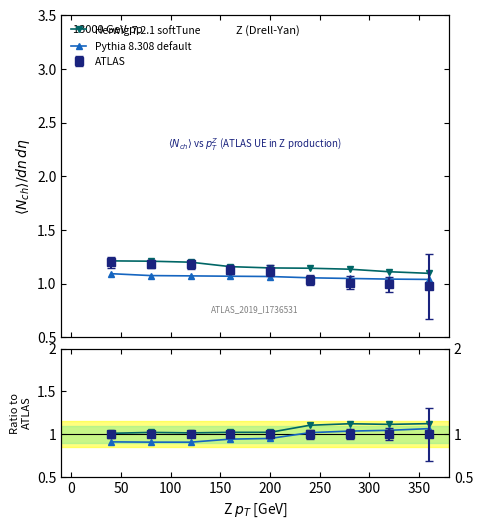

What is the highest value of the Herwig 7.2.1 softTune series?

1.2